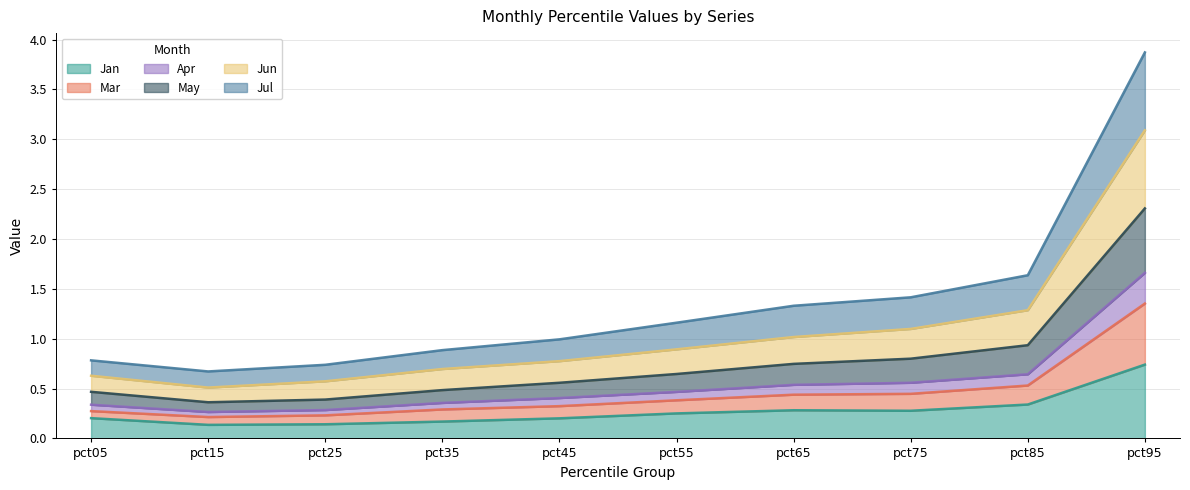

How many data points does each series have?

10